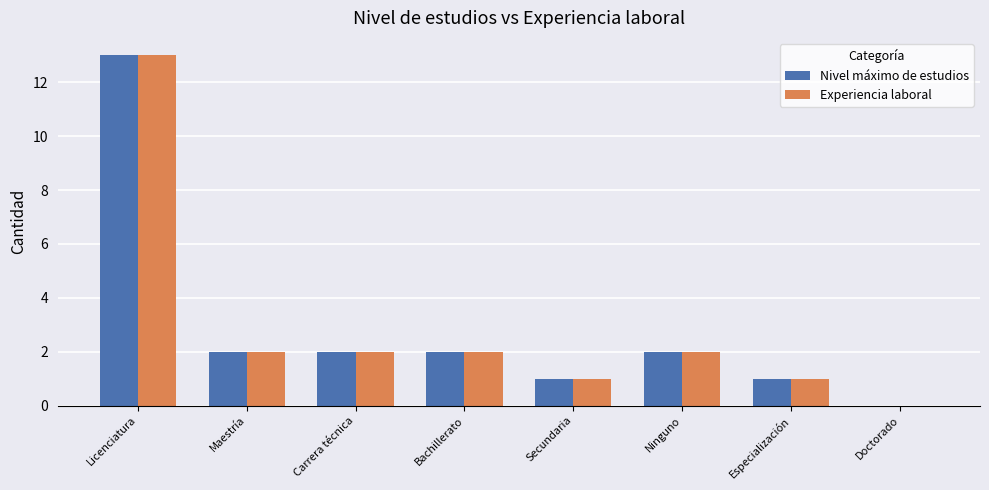

How many groups of bars are there?

8